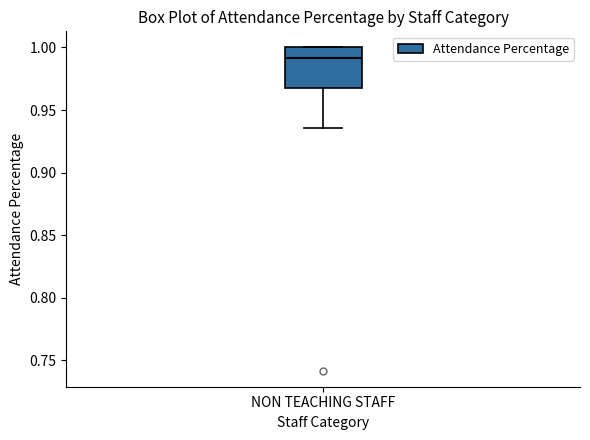

Read this box plot against the y-axis: the position of the median line, the range covered by the box, and the ends of both whiskers. The values are not printed on the chart, so give them approximately, as read against the axis.

median 0.990, box 0.970 to 1.000, whiskers 0.935 to 1.000